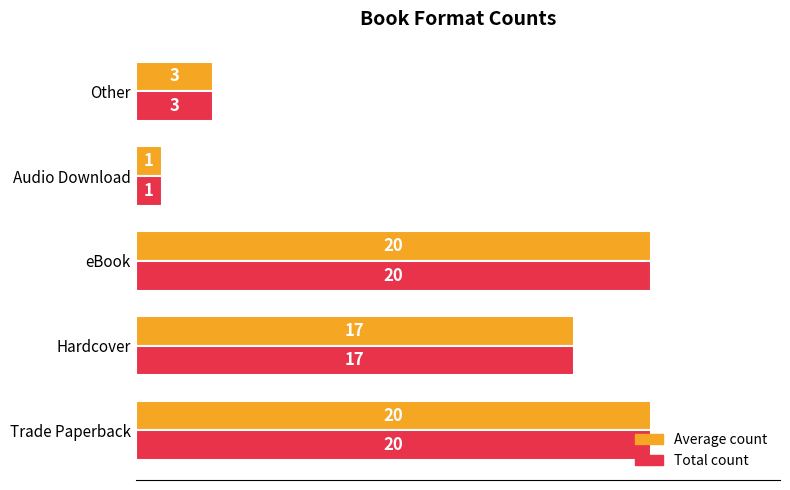

What is the total value across all series at Hardcover?

34